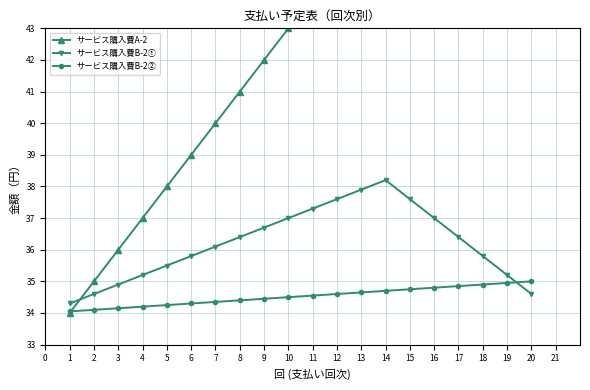

True or false: サービス購入費A-2 and サービス購入費B-2② intersect in this chart.

True